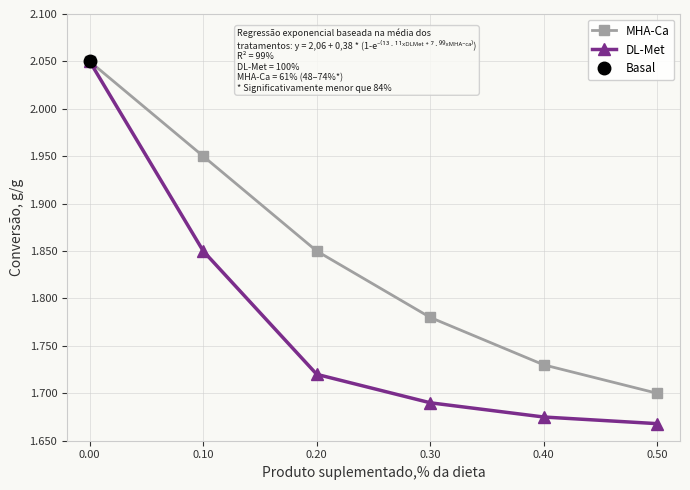

The value of MHA-Ca at 0.30 is 2.8. True or false?

False